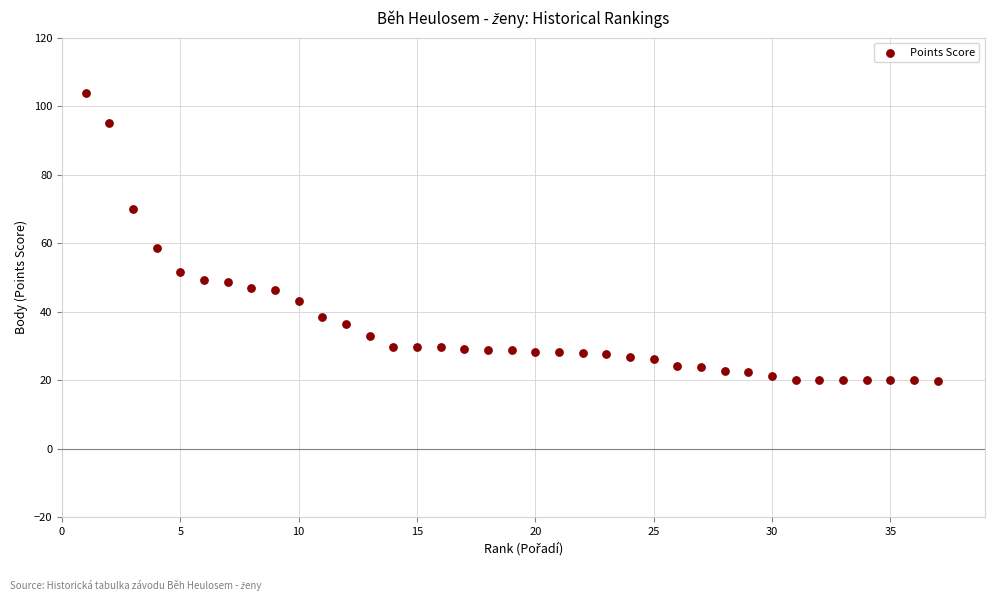

What is the range of X values (max minus min)?

36.0